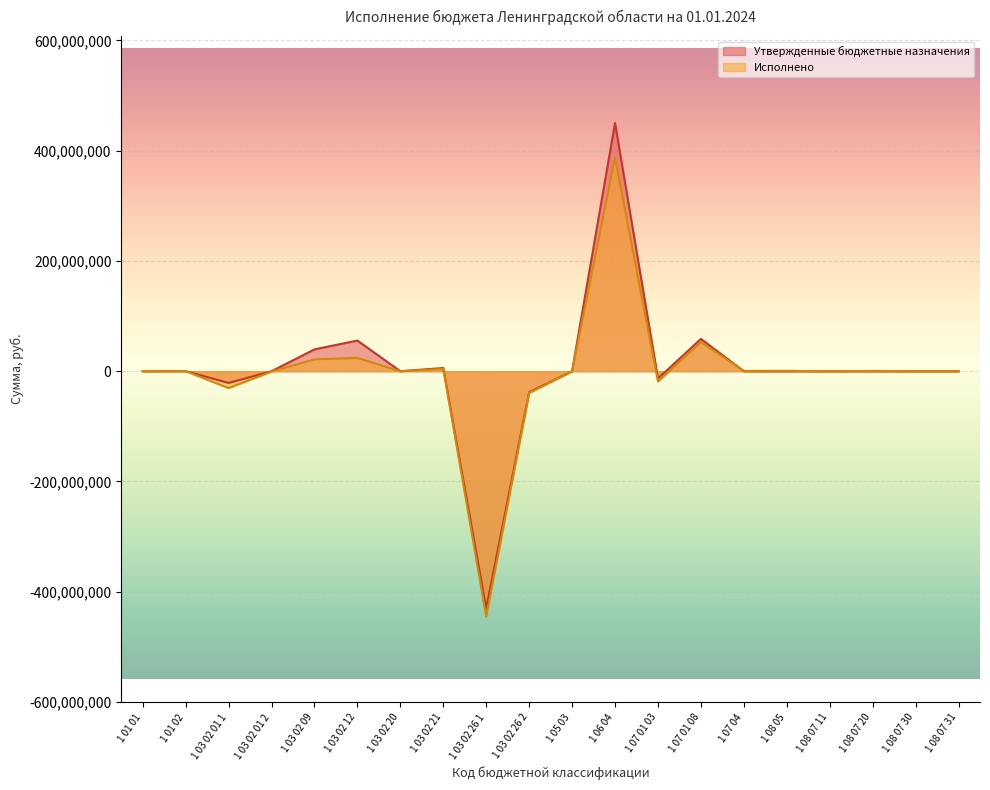

Reading left to right, extract all data points from this chart.

Утвержденные бюджетные назначения: 1 01 01=0.0	1 01 02=200000.0	1 03 02 01 1=-21248000.0	1 03 02 01 2=0.0	1 03 02 09=39613000.0	1 03 02 12=55664000.0	1 03 02 20=57800.0	1 03 02 21=5802800.0	1 03 02 26 1=-430000000.0	1 03 02 26 2=-38000000.0	1 05 03=0.0	1 06 04=450337000.0	1 07 01 03=-13249000.0	1 07 01 08=58650000.0	1 07 04=0.0	1 08 05=0.0	1 08 07 11=4000.0	1 08 07 20=0.0	1 08 07 30=0.0	1 08 07 31=0.0
Исполнено: 1 01 01=220978.0	1 01 02=100495.8	1 03 02 01 1=-30589827.6	1 03 02 01 2=-696955.0	1 03 02 09=21588903.8	1 03 02 12=24185575.8	1 03 02 20=-181778.3	1 03 02 21=4284219.8	1 03 02 26 1=-444999371.5	1 03 02 26 2=-39456421.3	1 05 03=-261.8	1 06 04=387953410.8	1 07 01 03=-18666864.0	1 07 01 08=52889269.7	1 07 04=563699.4	1 08 05=731700.0	1 08 07 11=0.0	1 08 07 20=653125.0	1 08 07 30=5000.0	1 08 07 31=19250.0